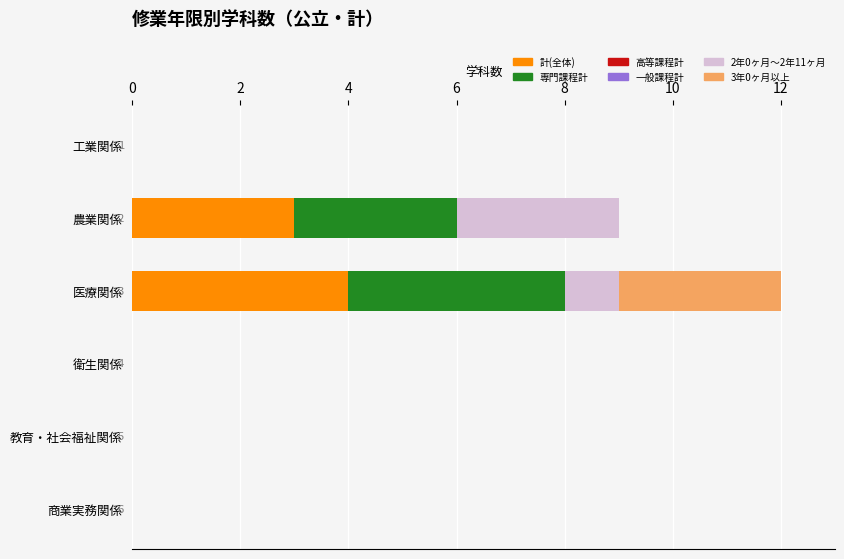

What is the sum of all 計(全体) values?

7